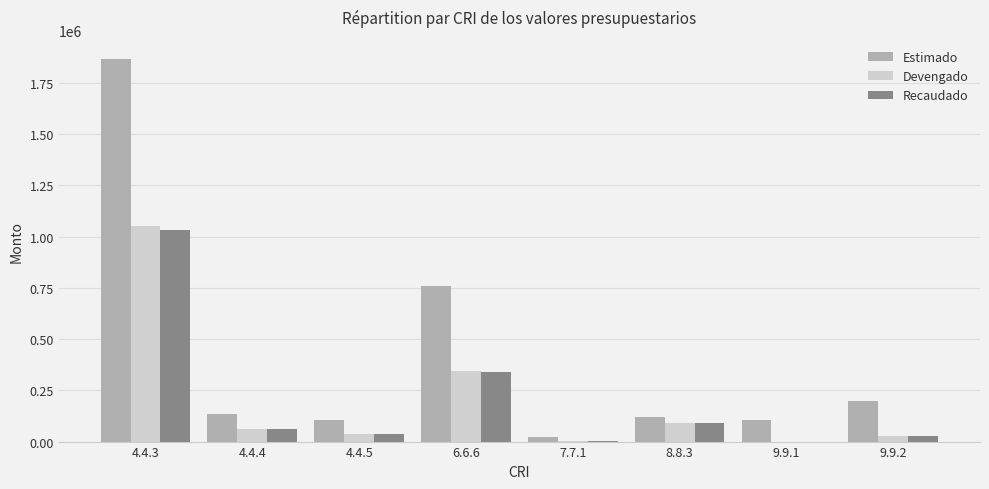

At which label is Recaudado closest to 515433?

6.6.6